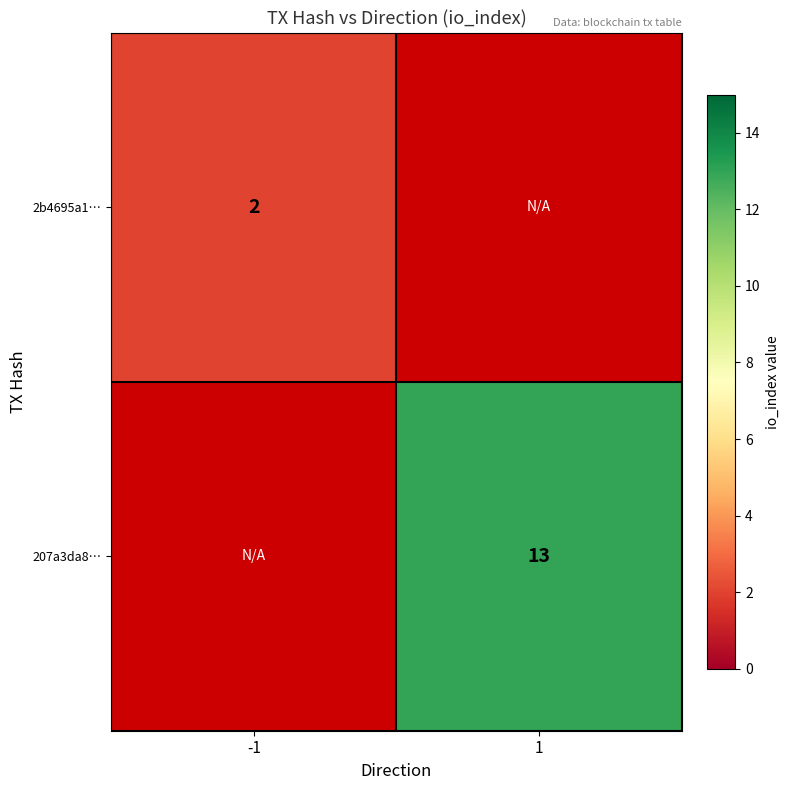

Is it true that 207a3da8… equals 22 at 1?

False